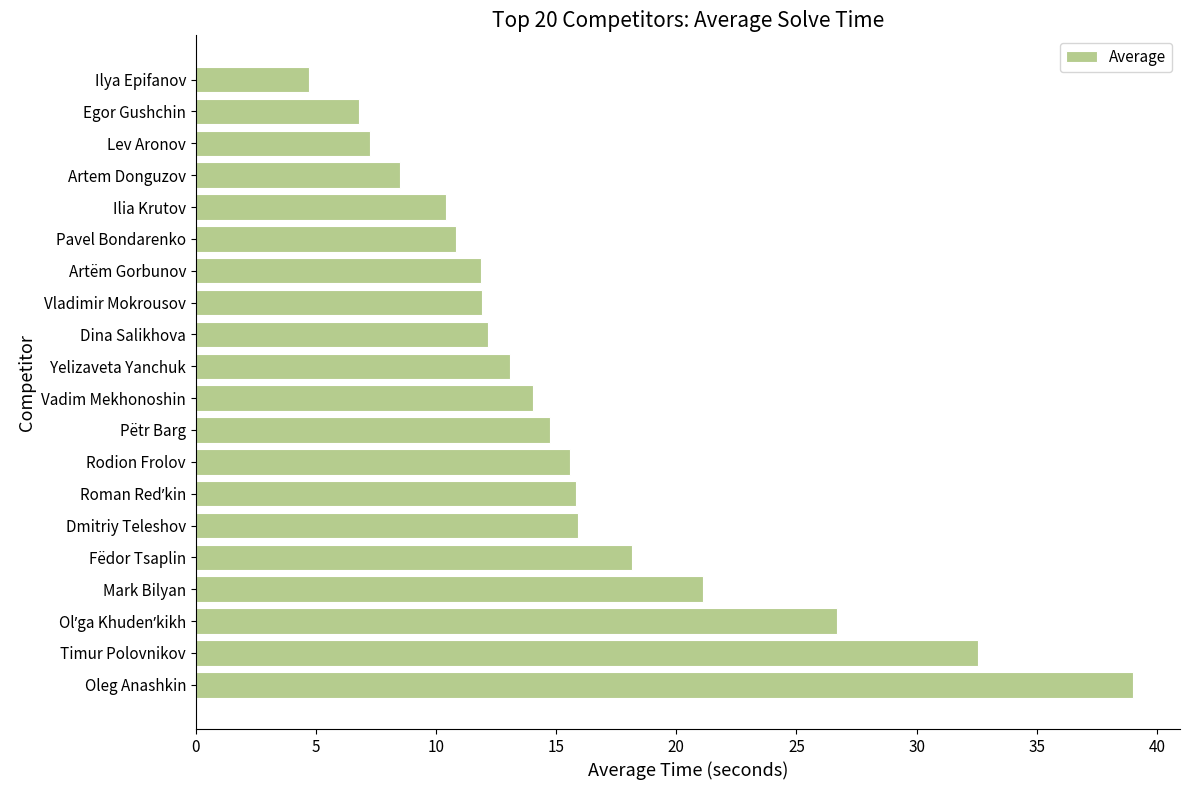

True or false: the data shows 9.9 at Lev Aronov.

False